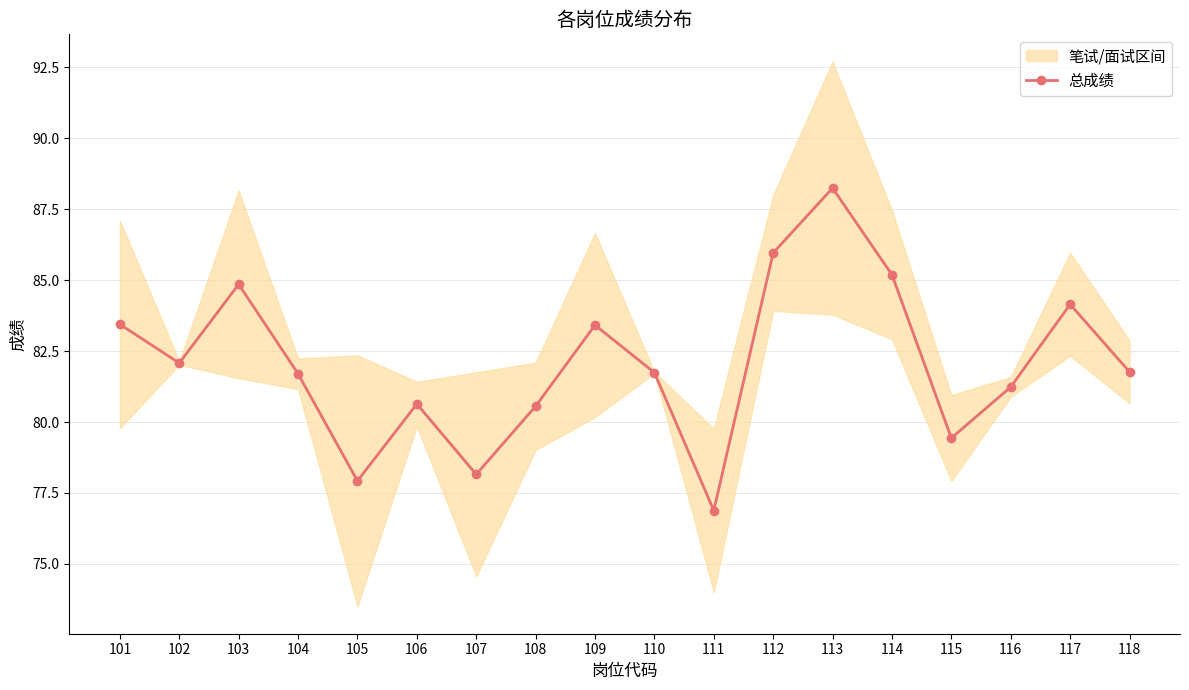

How many interior local peaks (higher than both neighbors) does the data have?

5